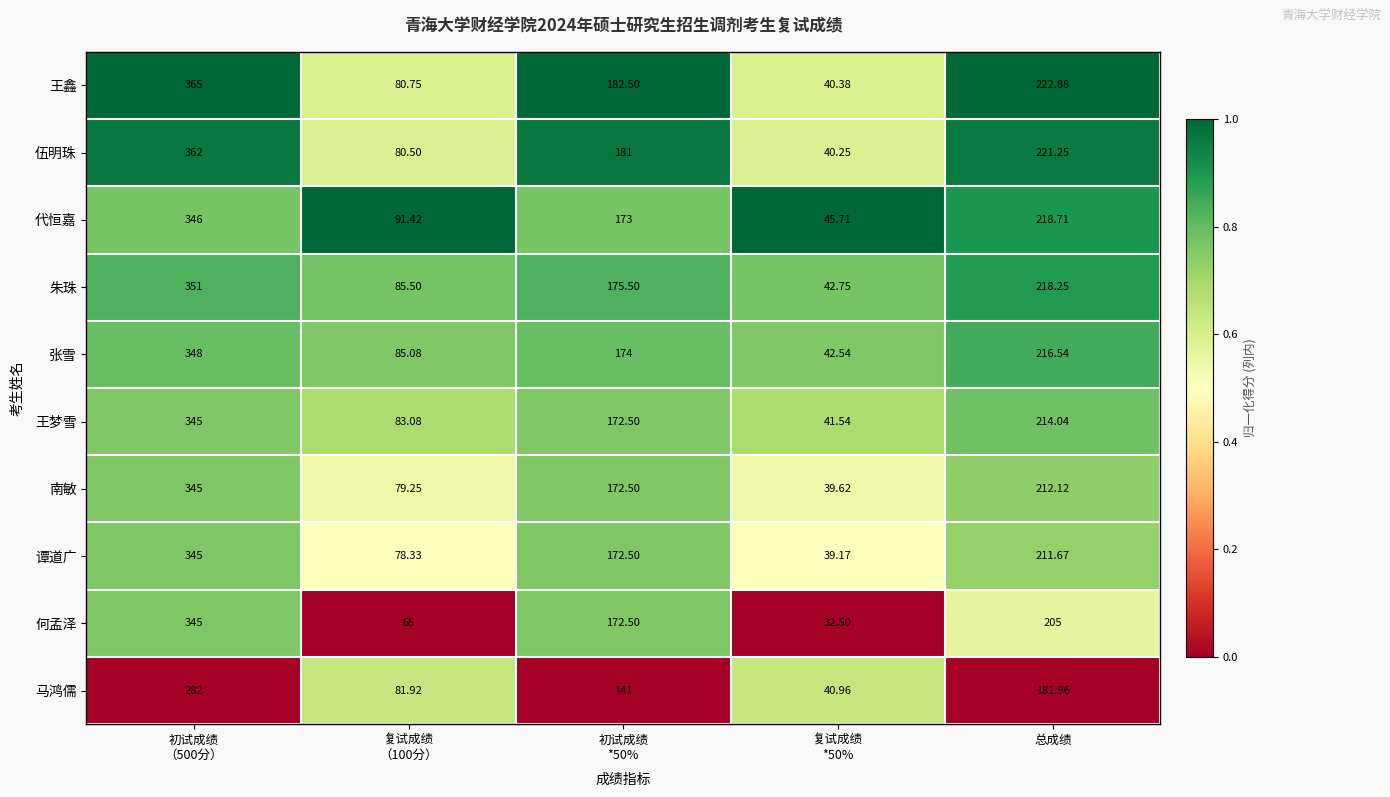

How many data points in 王梦雪 are above 172?

3